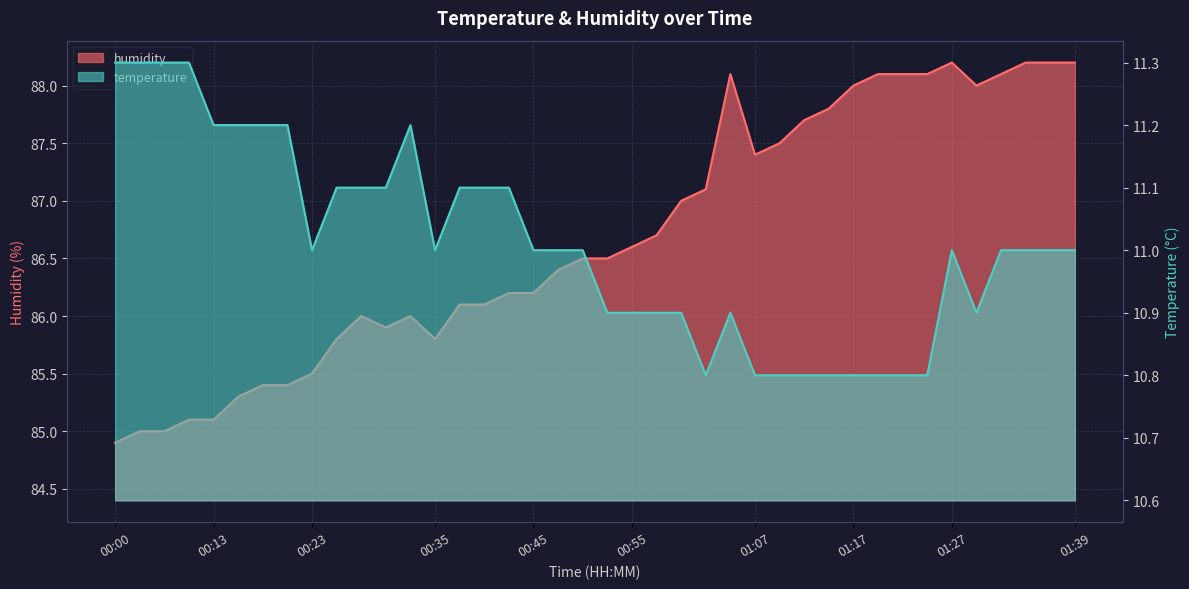

Is the value of temperature at 01:02 greater than the value of humidity at 00:18?

No